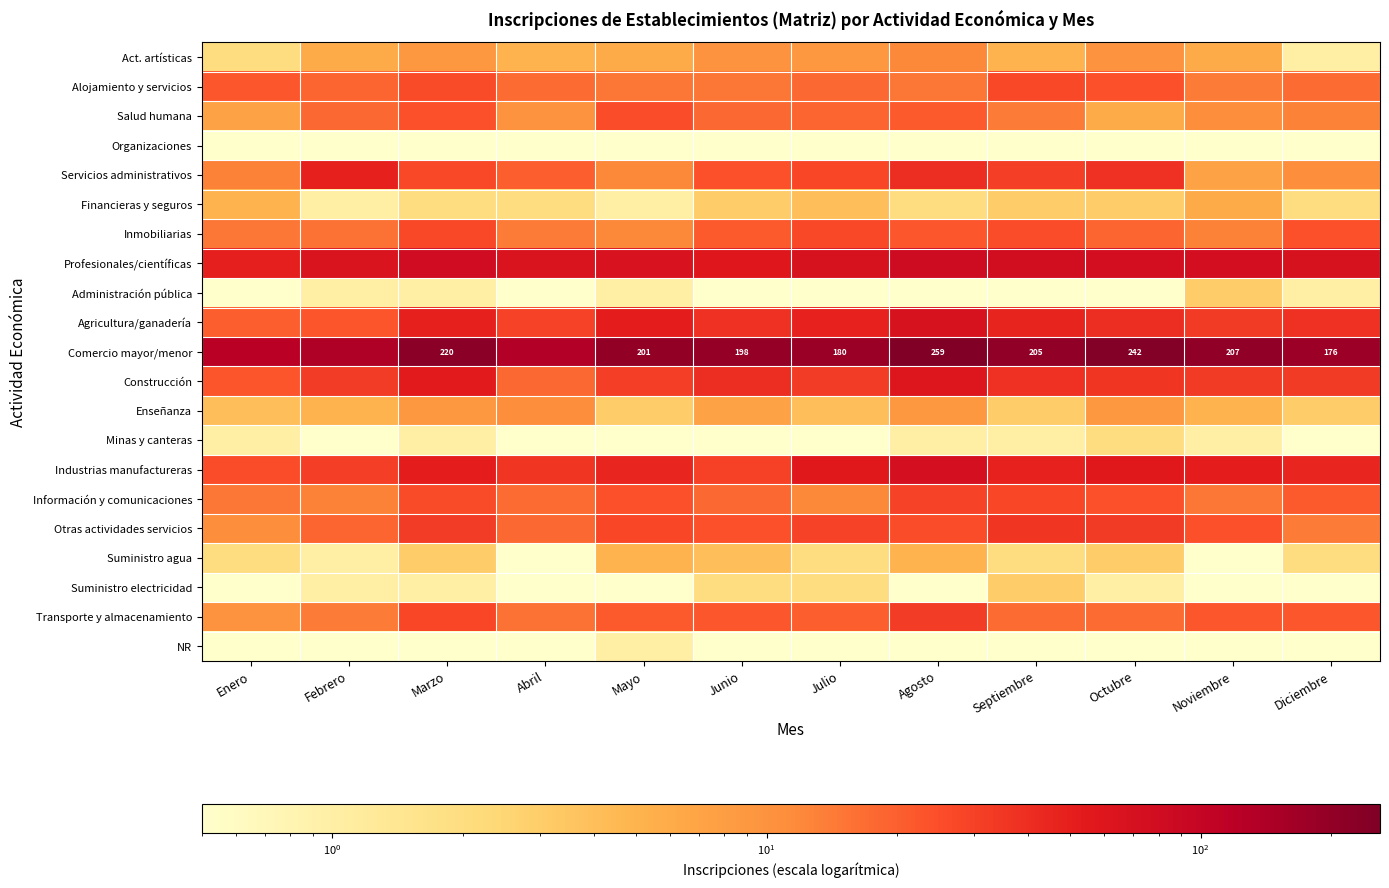

The Comercio mayor/menor series shows 120.3 at Noviembre. True or false?

False